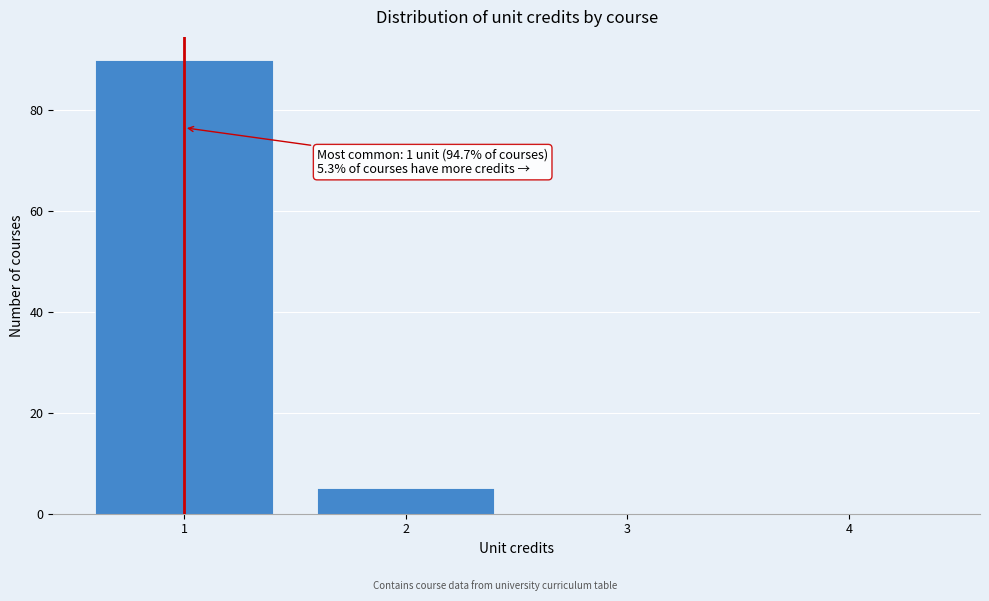

Which range on the x-axis has the tallest bar?

0.5 to 1.5